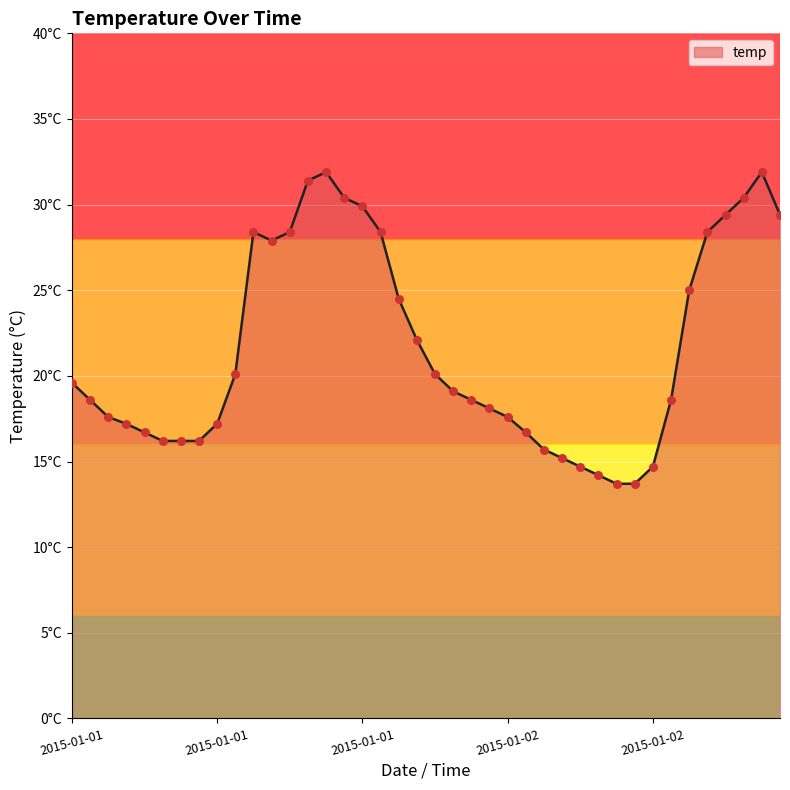

Does the chart have visible grid lines?

Yes